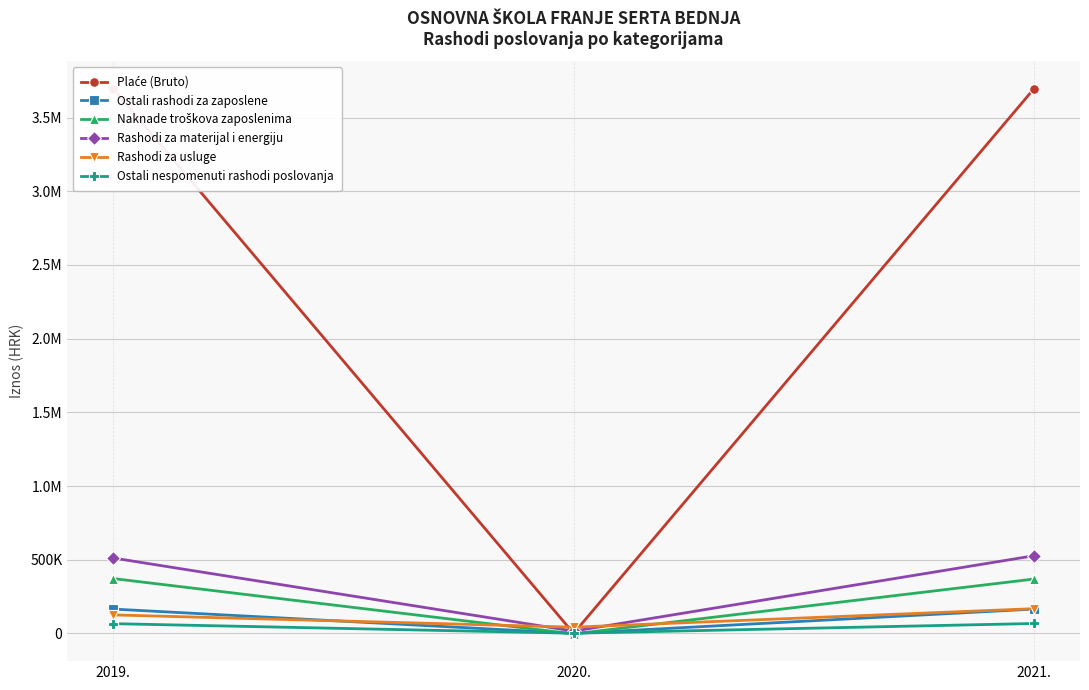

What is the smallest value displayed?

-3290